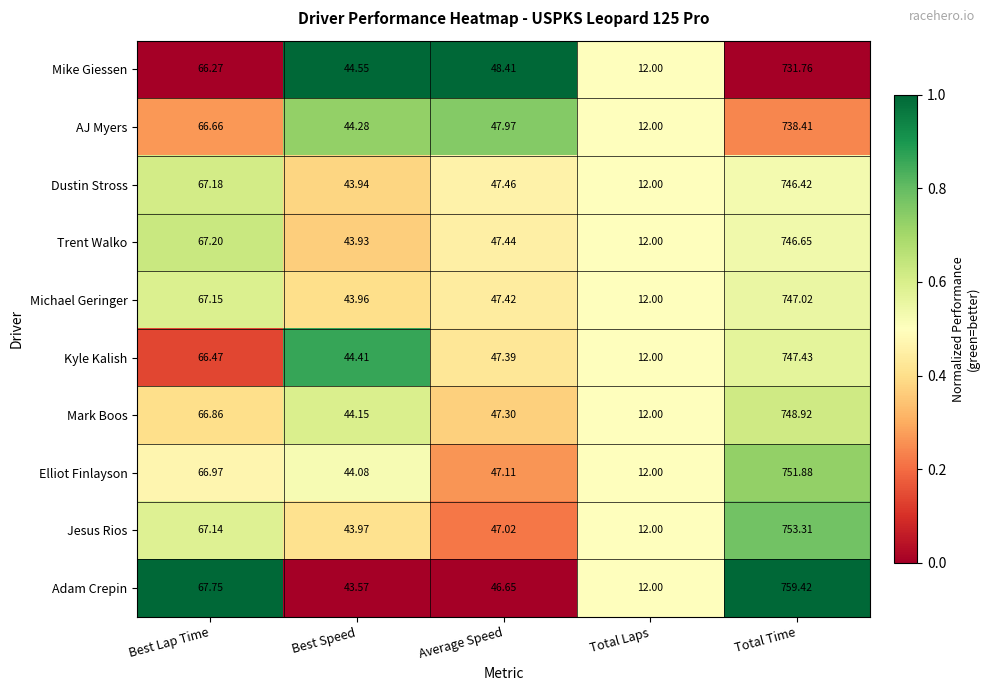

At which label does Adam Crepin first exceed 46?

Best Lap Time